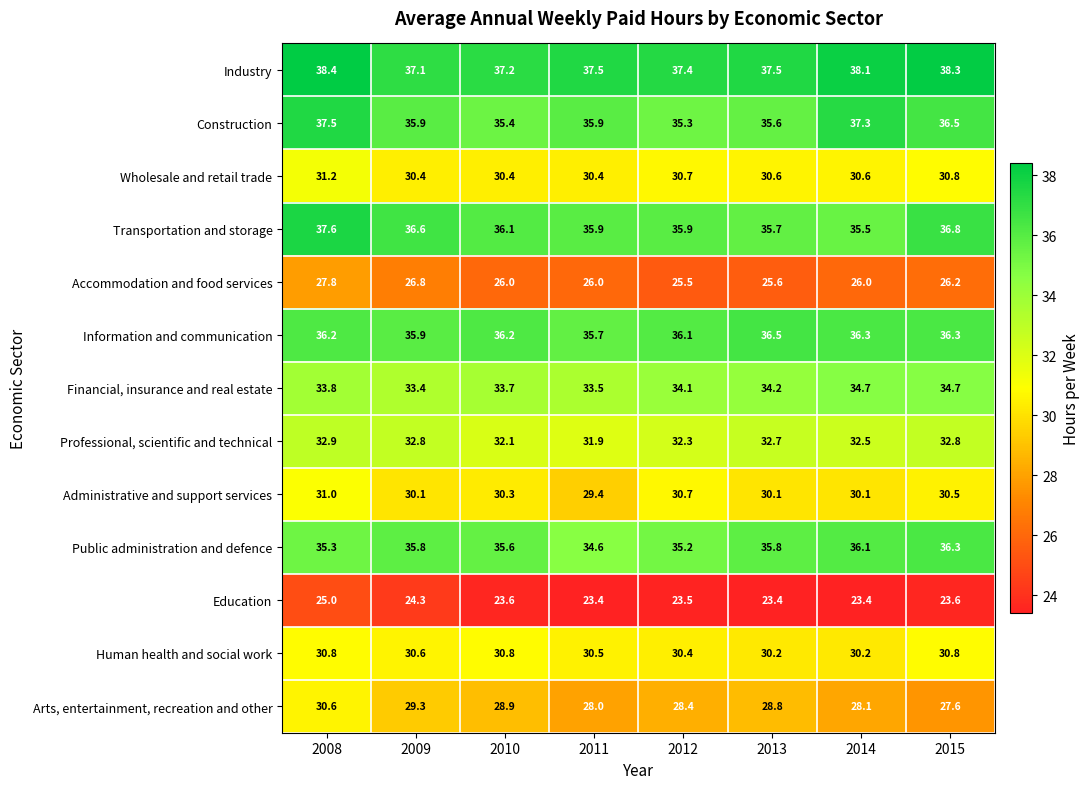

What is the difference between the second highest and minimum values in the Wholesale and retail trade series?

0.4